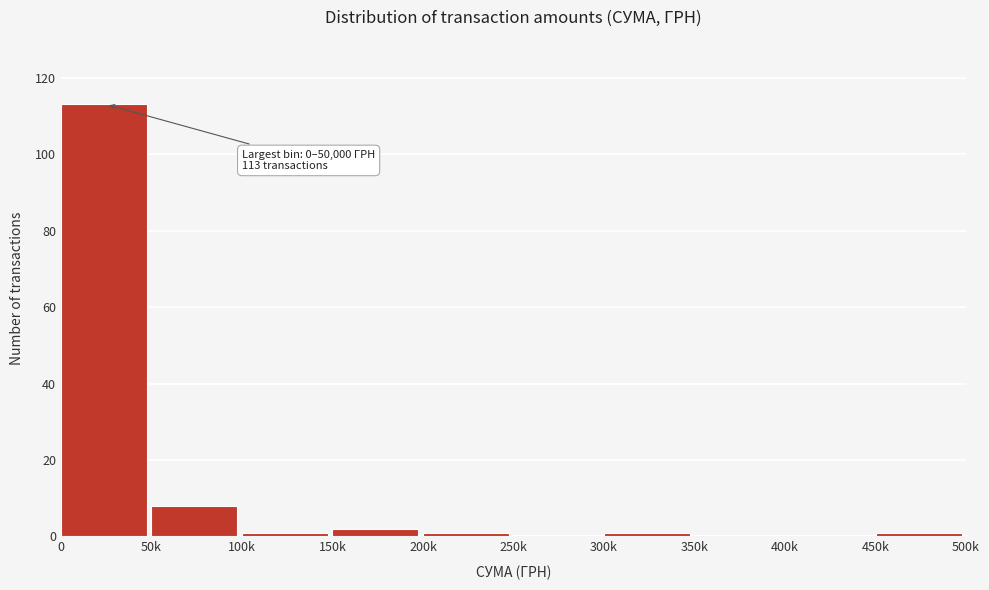

Reading left to right, extract all data points from this chart.

0=113	50k=8	100k=1	150k=2	200k=1	250k=0	300k=1	350k=0	400k=0	450k=1